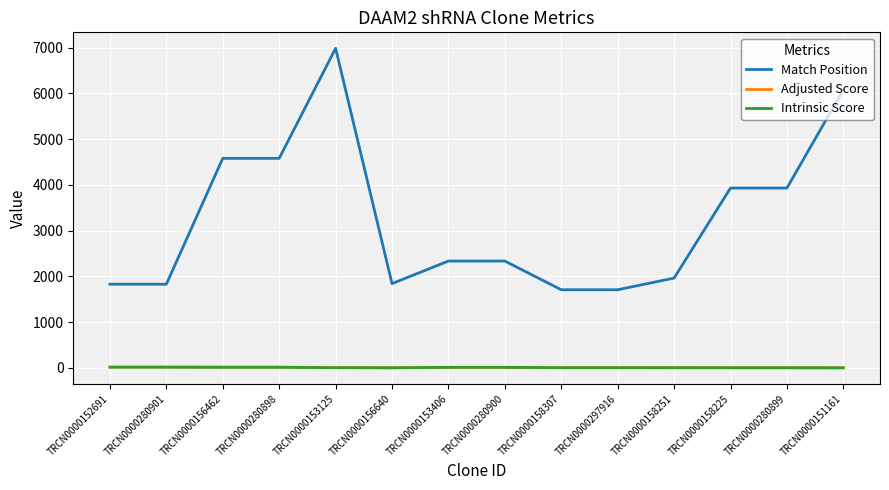

True or false: Match Position and Adjusted Score cross at least once.

False